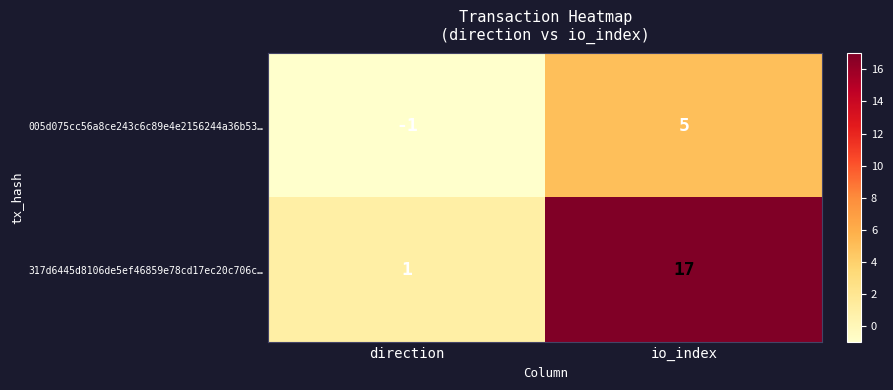

The value of 005d075cc56a8ce243c6c89e4e2156244a36b53… at direction is -2. True or false?

False